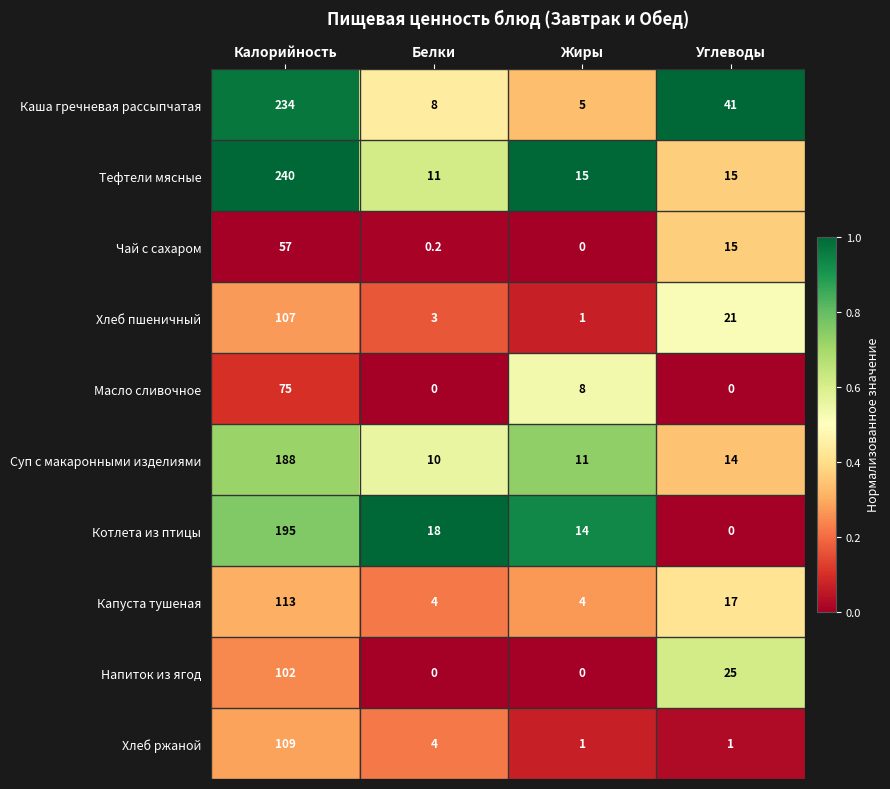

Rank the series by their maximum value, from highest to lowest.

Тефтели мясные, Каша гречневая рассыпчатая, Котлета из птицы, Суп с макаронными изделиями, Капуста тушеная, Хлеб ржаной, Хлеб пшеничный, Напиток из ягод, Масло сливочное, Чай с сахаром